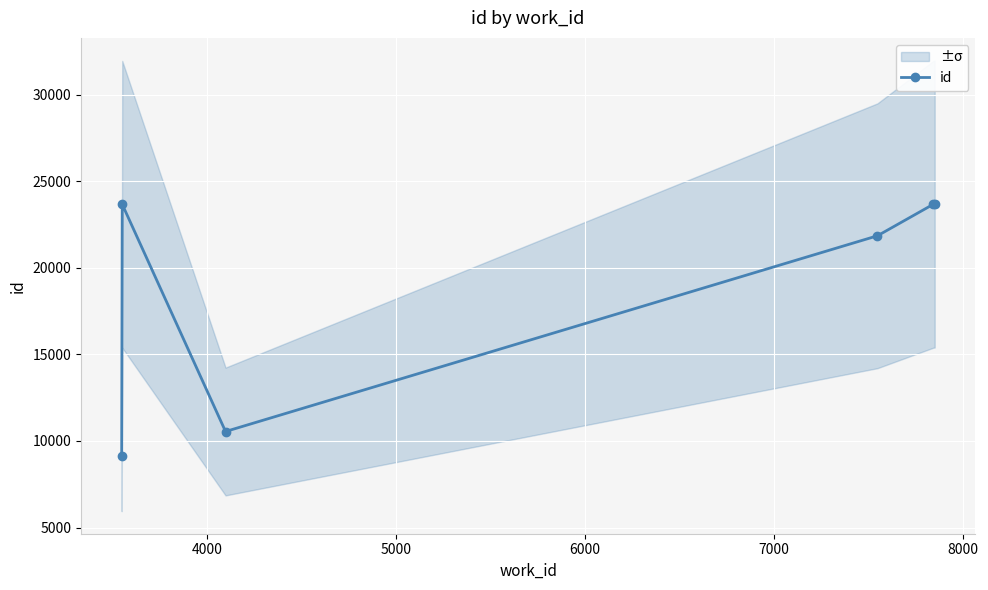

What is the value of the id point at the 5th from the left?

23668